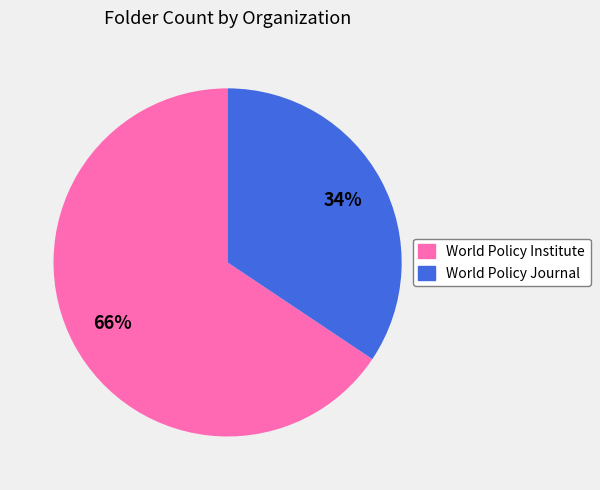

Which slice is the smallest?

World Policy Journal